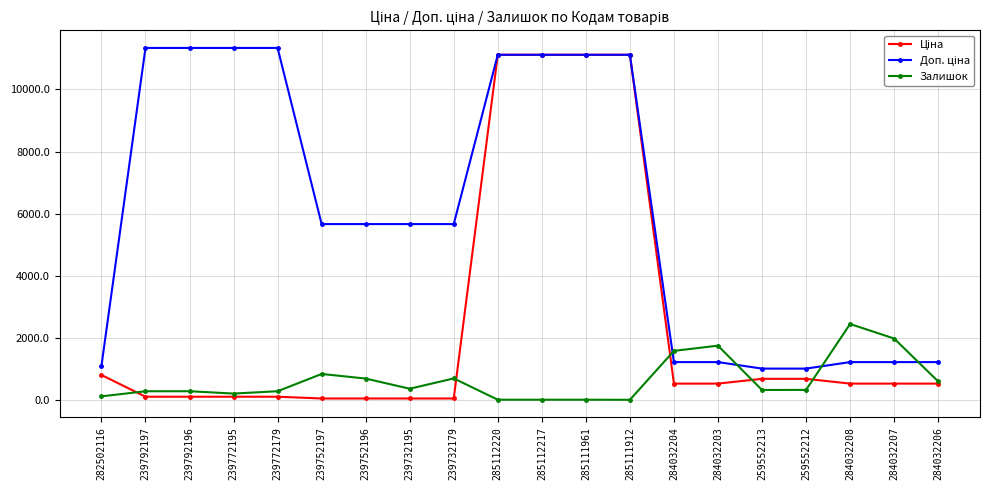

The Залишок series shows 743.9 at 284032204. True or false?

False